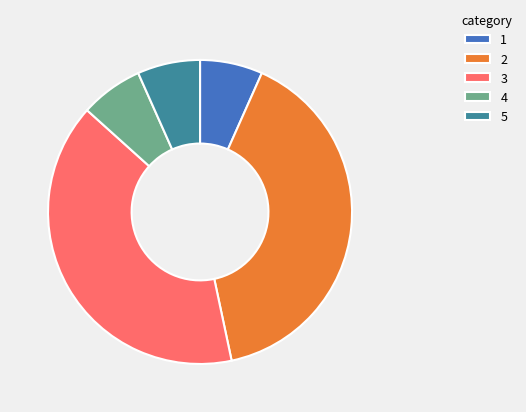

The 3 slice represents 32% of the pie. True or false?

False